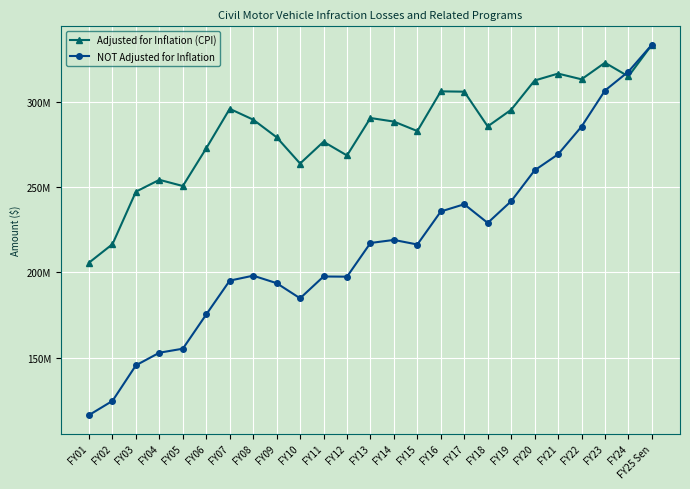

What is the difference between the second highest and minimum values in the Adjusted for Inflation (CPI) series?

117134417